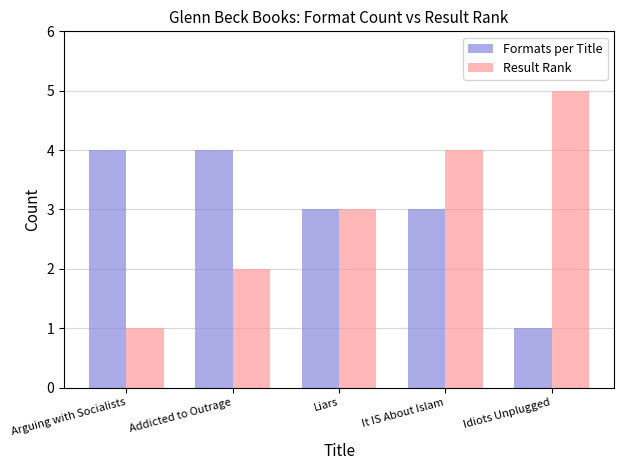

Reading left to right, list all the values displayed in this chart.

Formats per Title: Arguing with Socialists=4	Addicted to Outrage=4	Liars=3	It IS About Islam=3	Idiots Unplugged=1
Result Rank: Arguing with Socialists=1	Addicted to Outrage=2	Liars=3	It IS About Islam=4	Idiots Unplugged=5